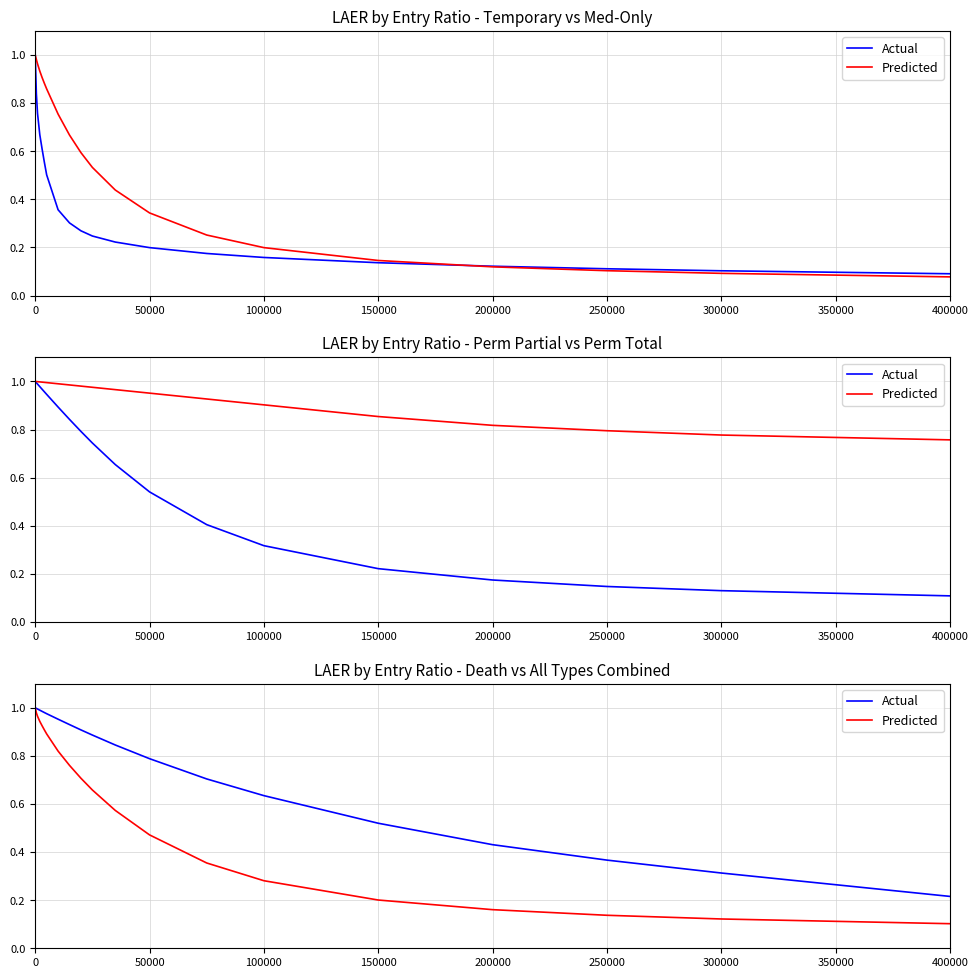

True or false: Actual has a value of 0.2 at 250000.

False